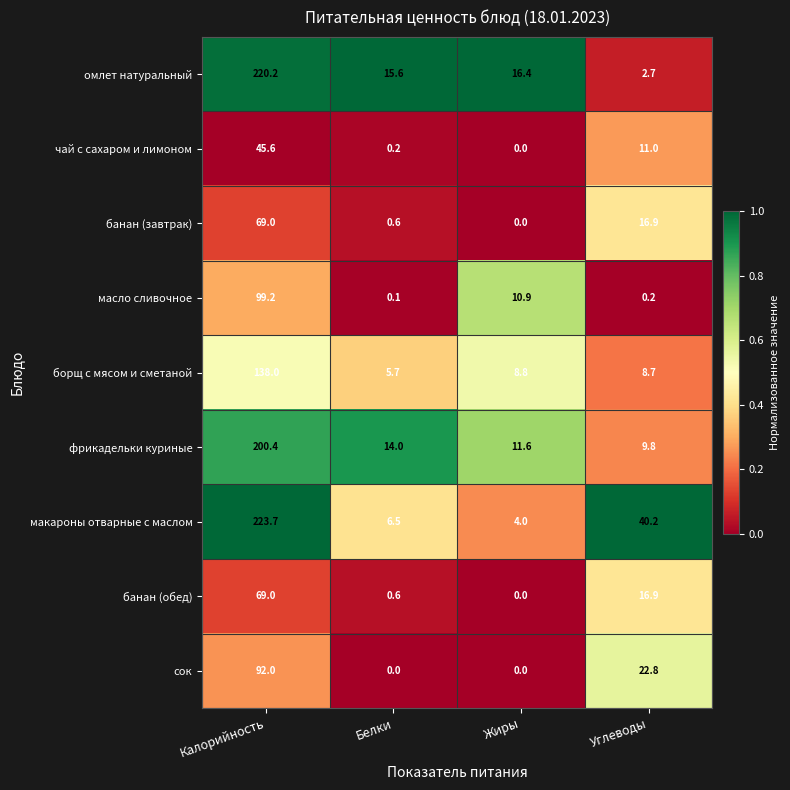

Read the фрикадельки куриные value at Калорийность.

200.4